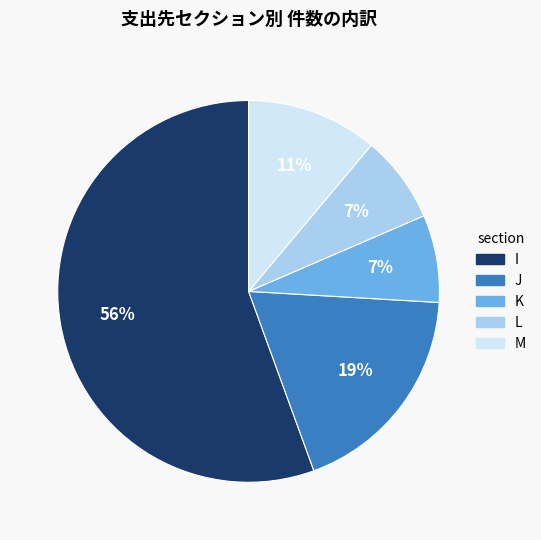

To the nearest percent, what portion does M represent?

11%